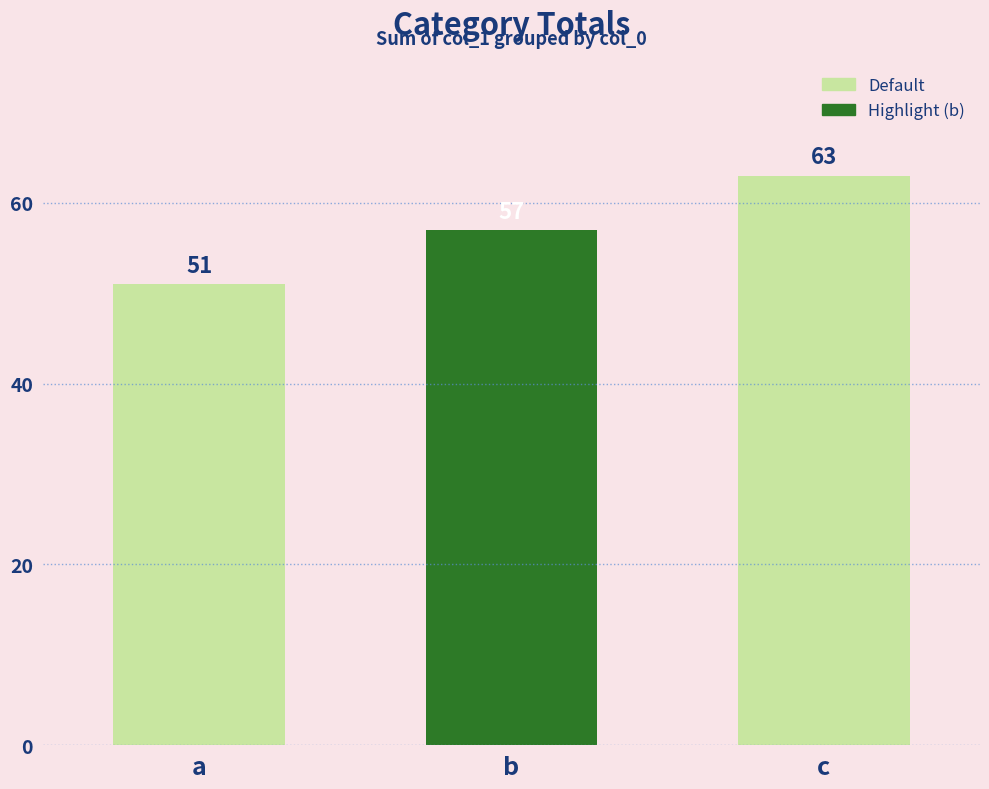

Reading left to right, what are all the values shown in this chart?

51	57	63